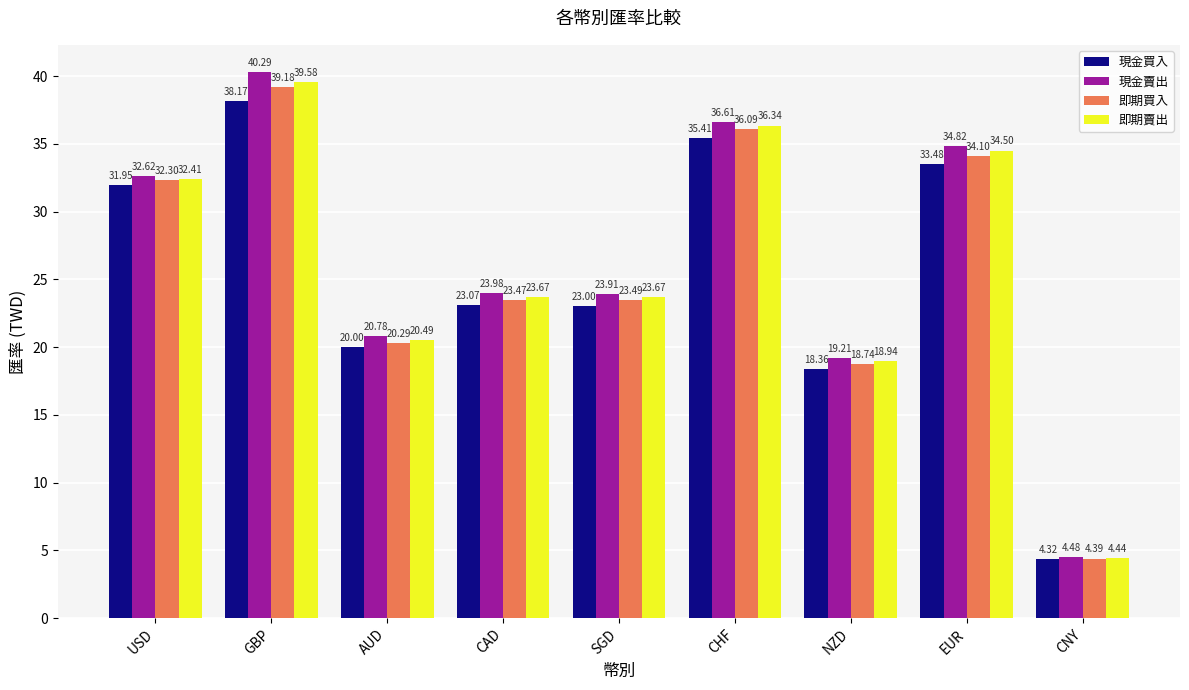

Is it true that 即期買入 equals 48.5 at USD?

False